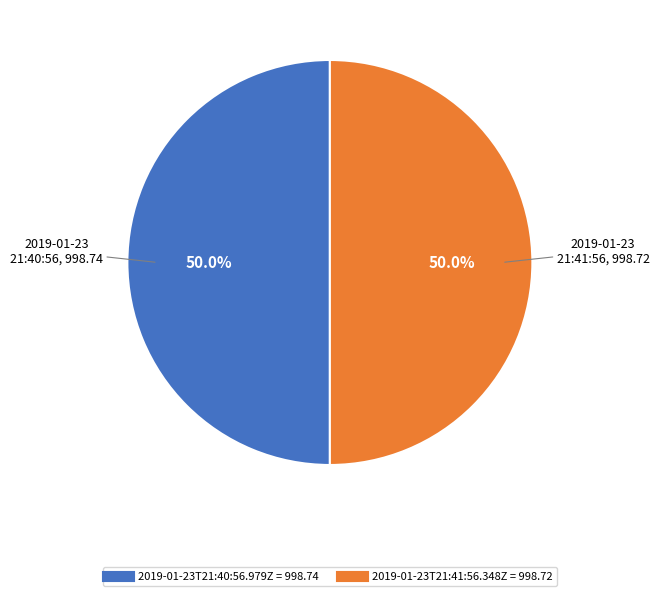

To the nearest percent, what is the combined percentage of 2019-01-23T21:41:56.348Z and 2019-01-23T21:40:56.979Z?

100%